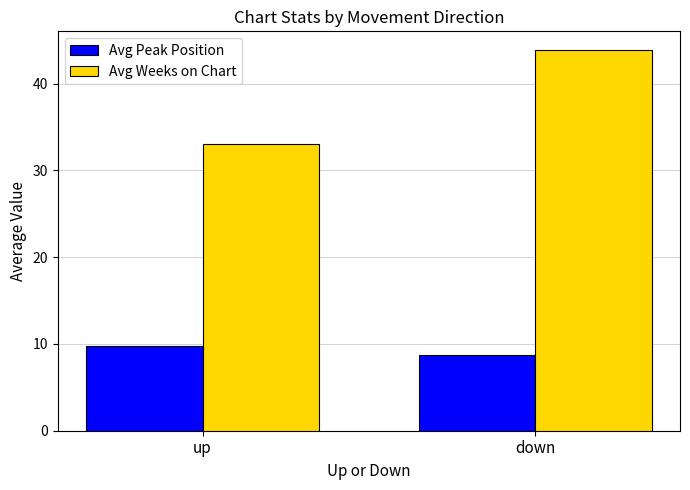

Reading right to left, what are all the values shown in this chart?

Avg Peak Position: down=8.7	up=9.8
Avg Weeks on Chart: down=43.8	up=33.0